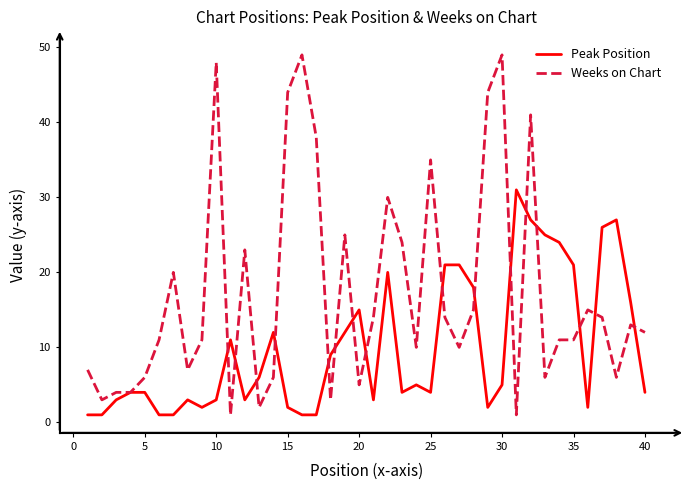

What is the average value of the Weeks on Chart series?

17